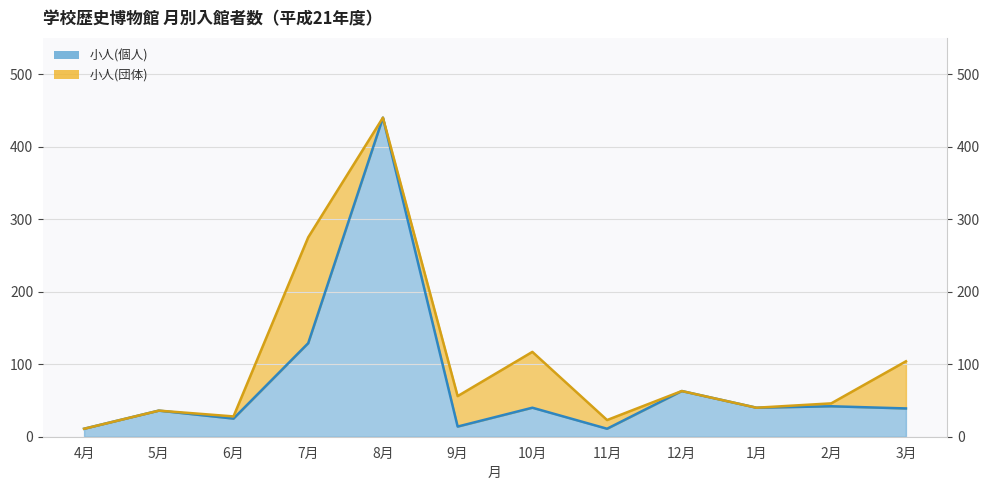

Which label corresponds to the largest value in the chart?

8月